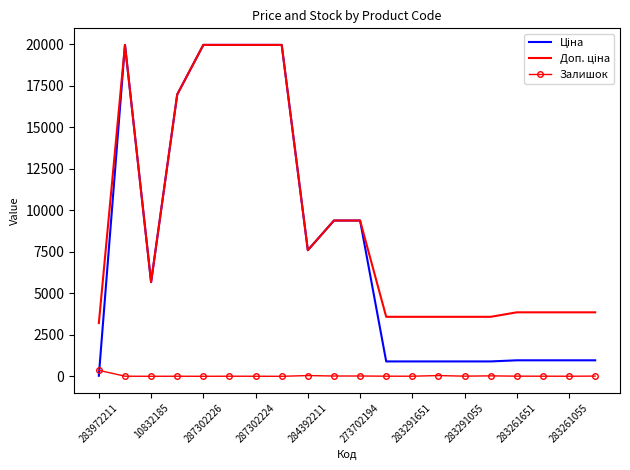

What is the maximum value shown in the chart?

19964.2